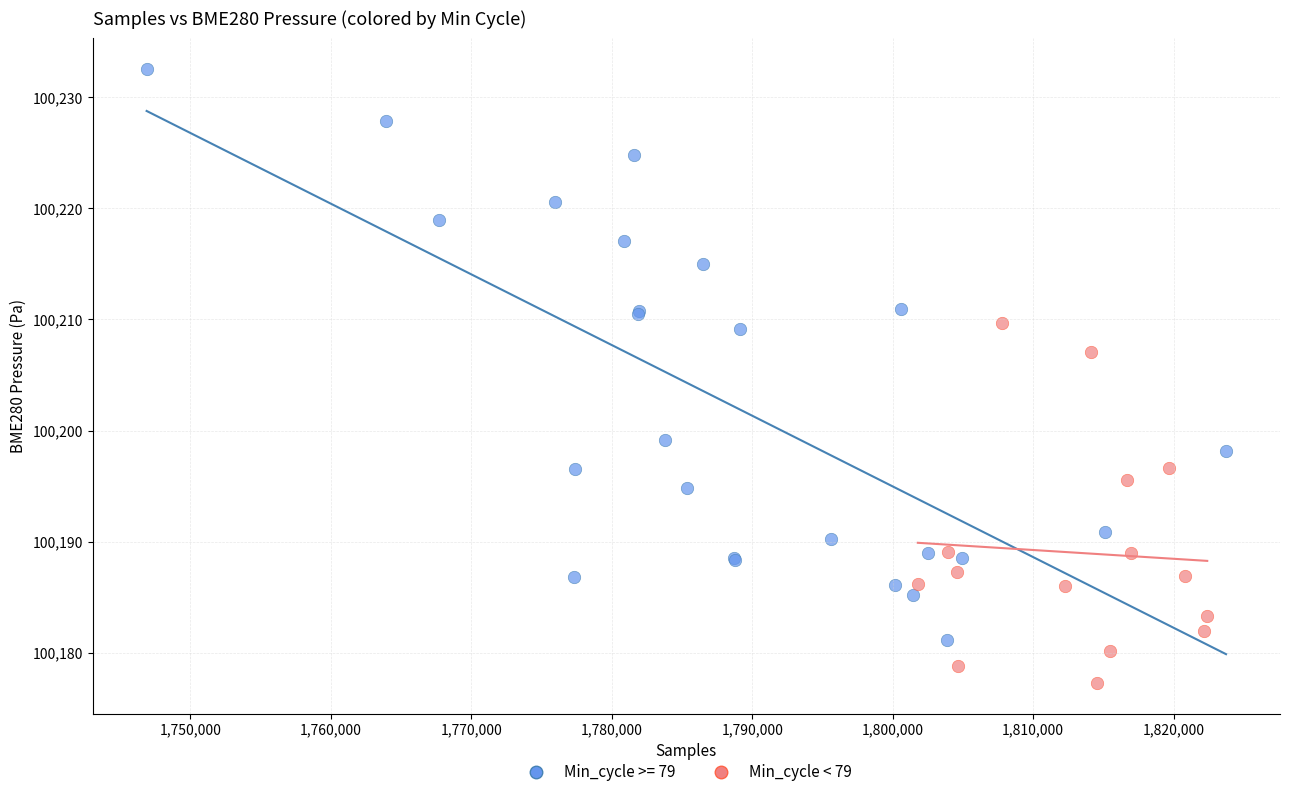

Which series reaches the minimum Y coordinate?

Min_cycle < 79